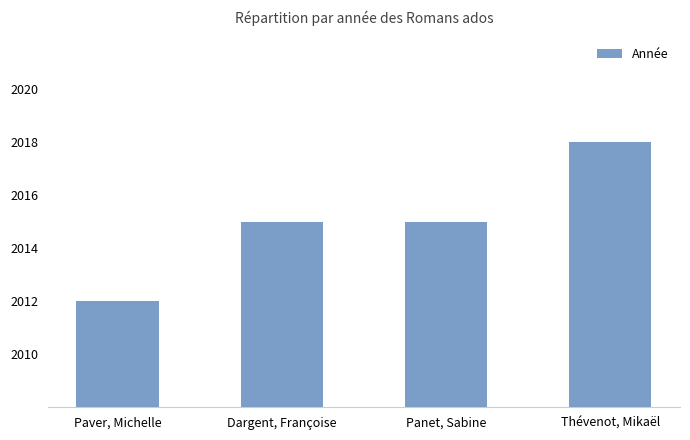

What is the difference between the second highest and minimum values?

3